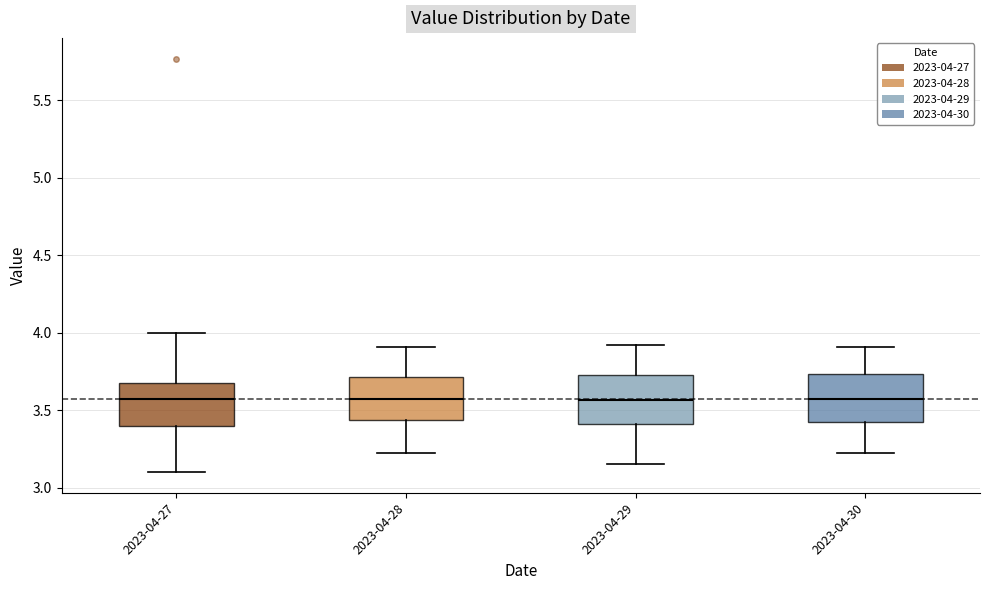

Reading left to right, transcribe this box plot: for each box, give where its median line is, the range the box spans, and where its two whiskers end, as read against the y-axis. The values are not printed on the chart, so give them approximately, as read against the axis.

2023-04-27: median 3.55, box 3.40 to 3.70, whiskers 3.10 to 4.00
2023-04-28: median 3.60, box 3.45 to 3.70, whiskers 3.20 to 3.90
2023-04-29: median 3.55, box 3.40 to 3.75, whiskers 3.15 to 3.90
2023-04-30: median 3.60, box 3.45 to 3.75, whiskers 3.20 to 3.90